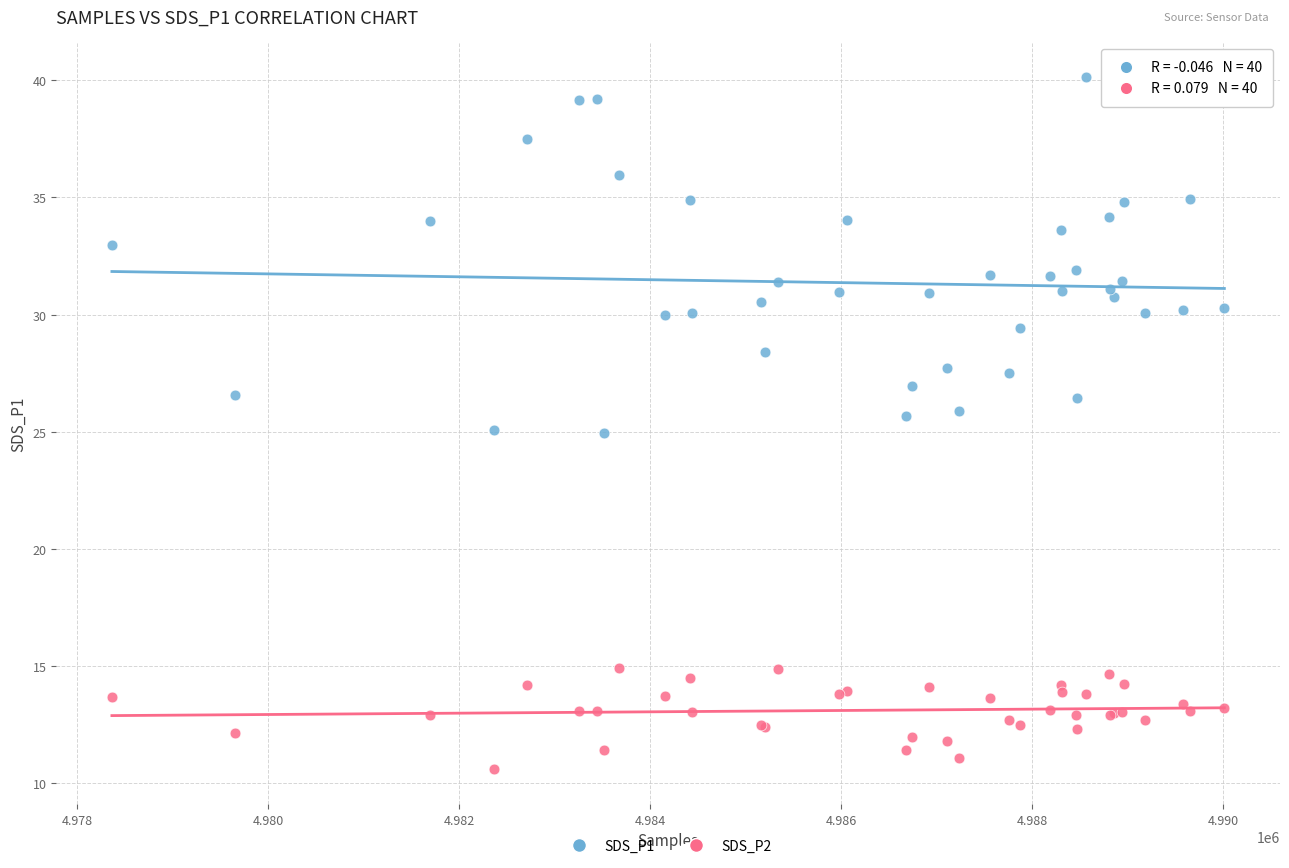

Which series contains the highest Y value?

SDS_P1